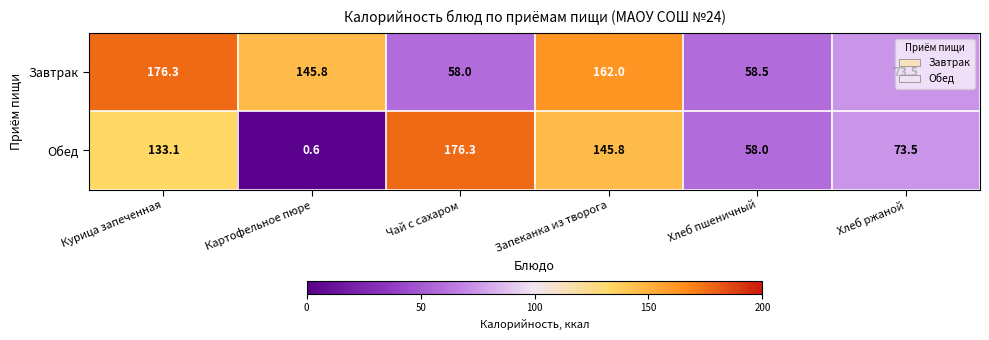

Which series changed the most between Курица запеченная and Чай с сахаром?

Завтрак